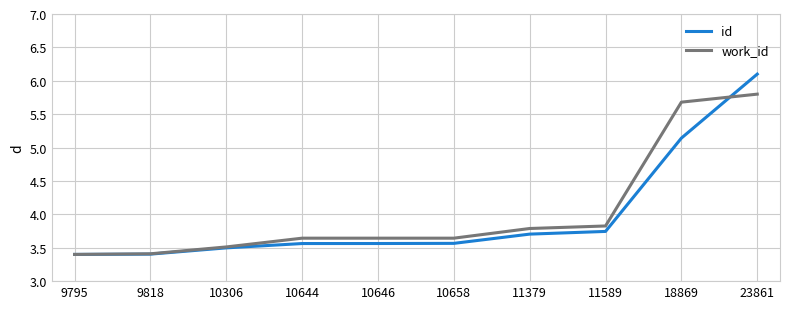

What are all the series names shown in the legend?

id, work_id